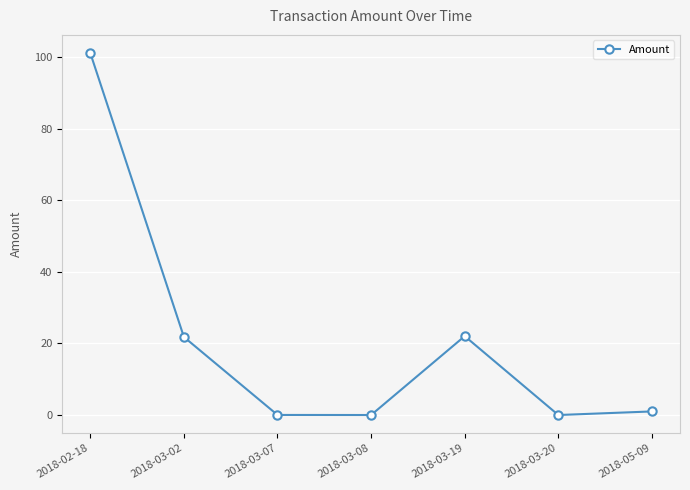

How many data points are less than 1?

3